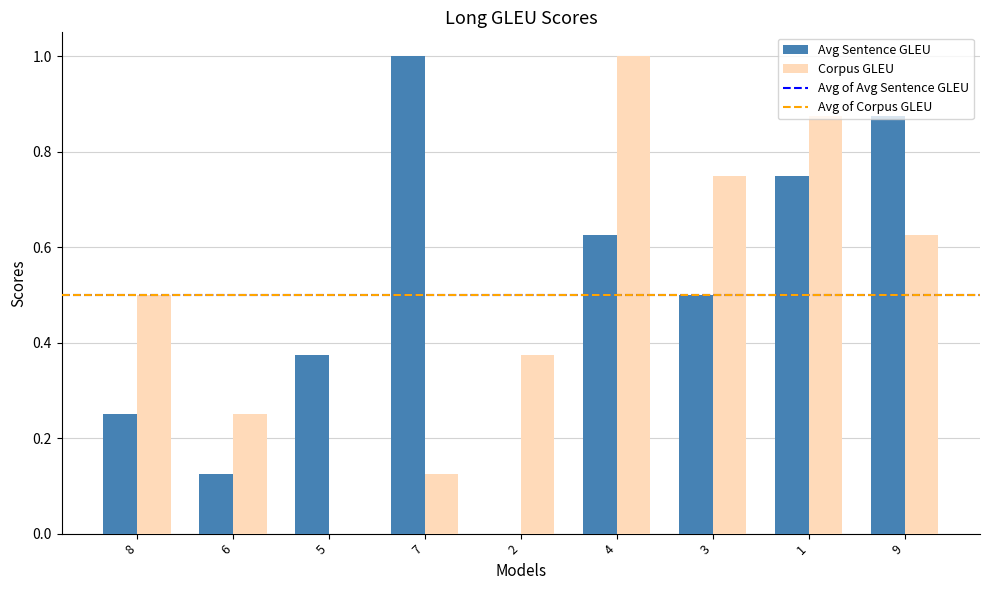

What is the sum of the Corpus GLEU values at 8 and 1?

1.4